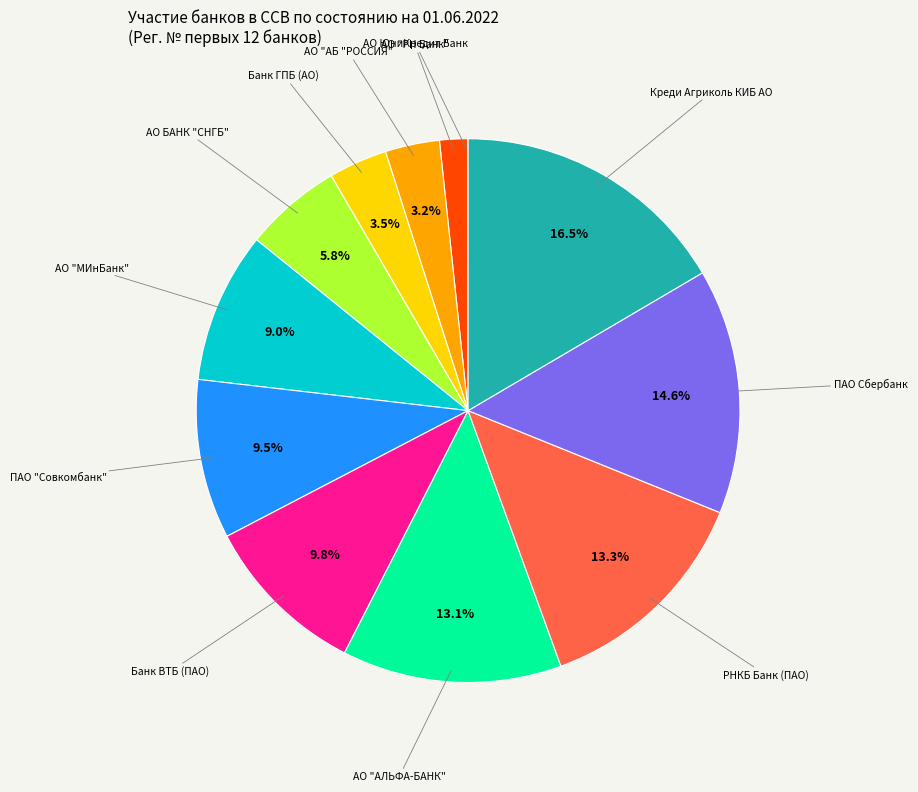

Is there a majority slice in this chart?

No